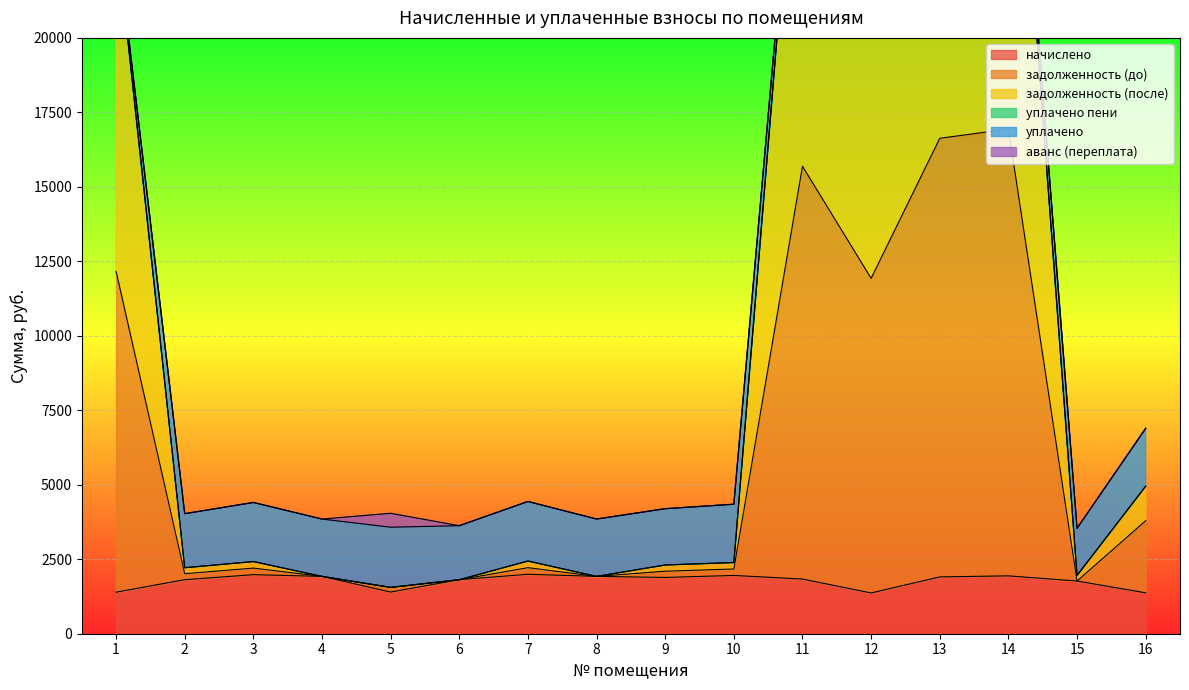

Between 9 and 11, which series saw the biggest shift?

задолженность (после)